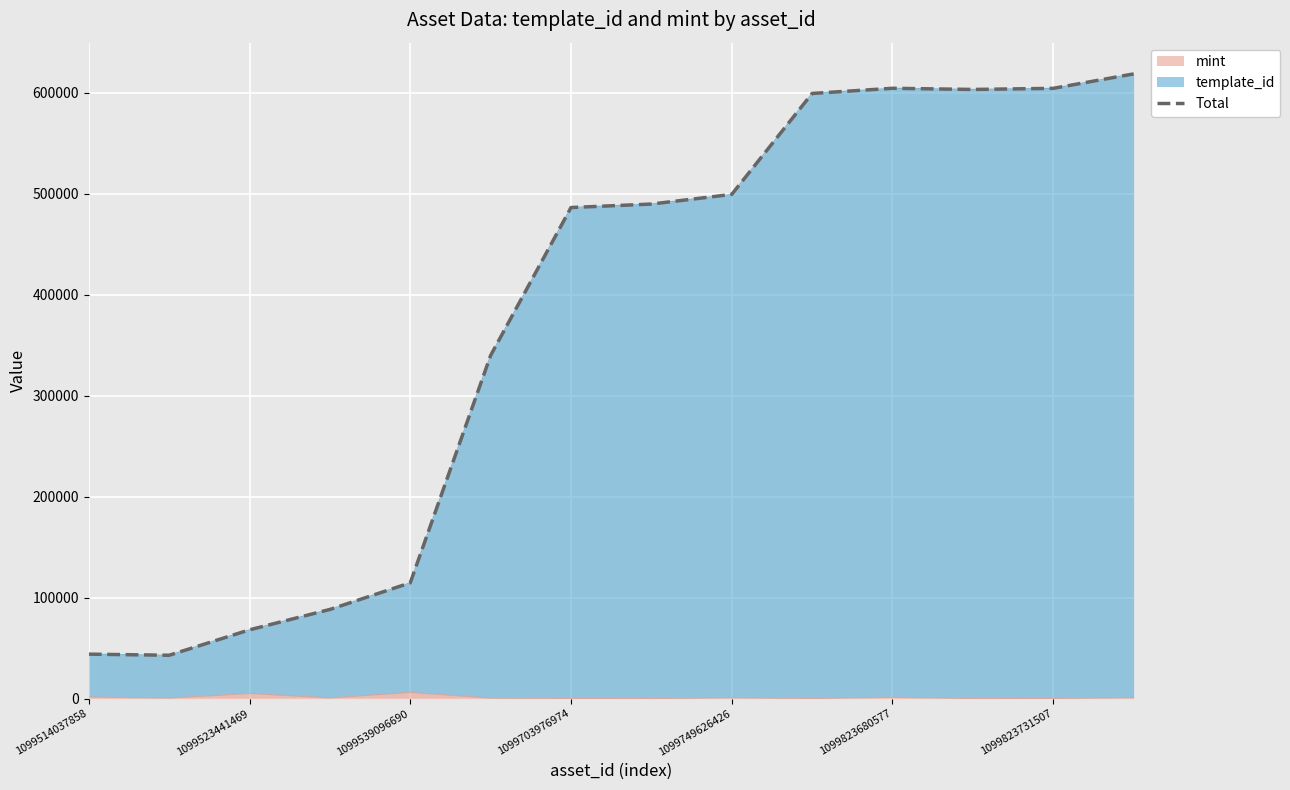

The mint series shows 168 at 1099703976974. True or false?

True